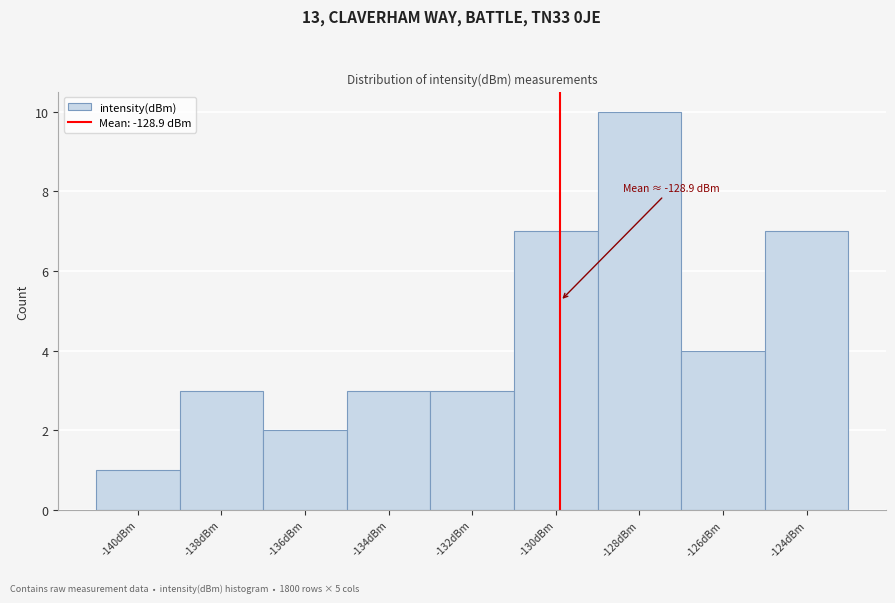

Reading left to right, transcribe all the data shown in this chart.

-140dBm=1	-138dBm=3	-136dBm=2	-134dBm=3	-132dBm=3	-130dBm=7	-128dBm=10	-126dBm=4	-124dBm=7